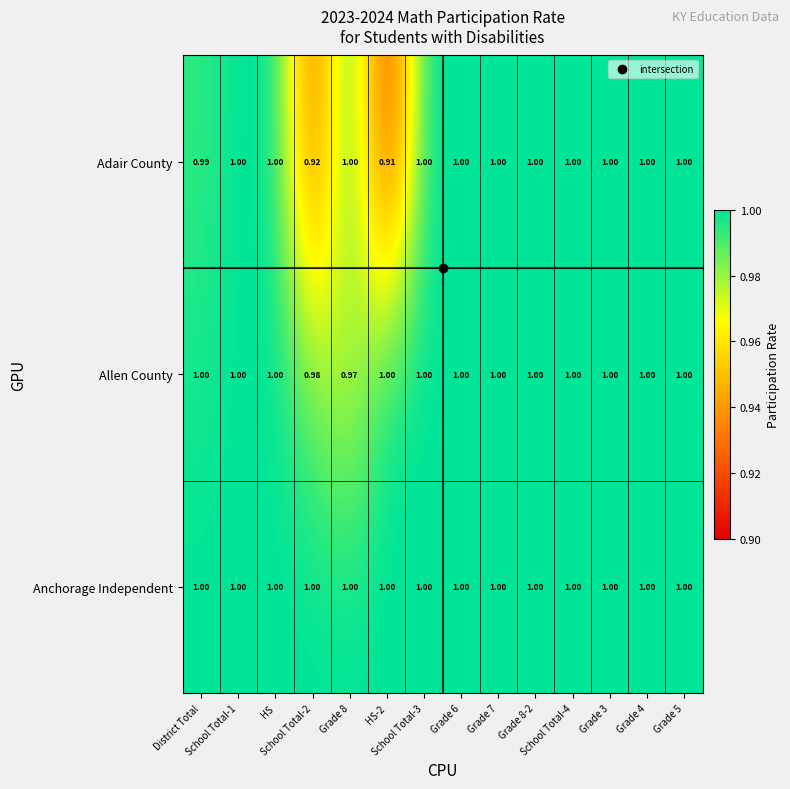

Which series has the largest range (max minus min)?

Adair County